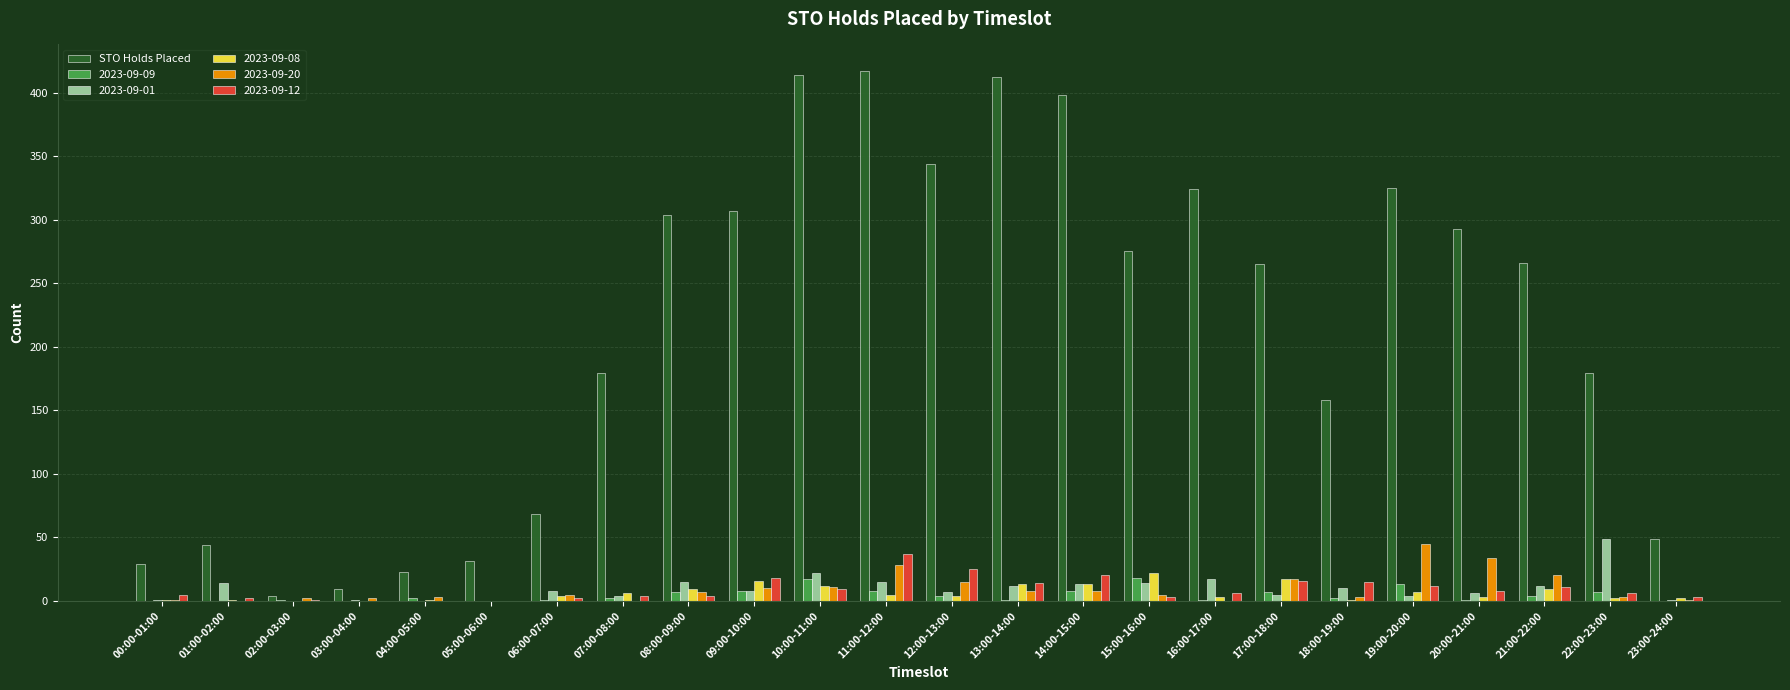

Is it true that 2023-09-08 equals 9 at 21:00-22:00?

True